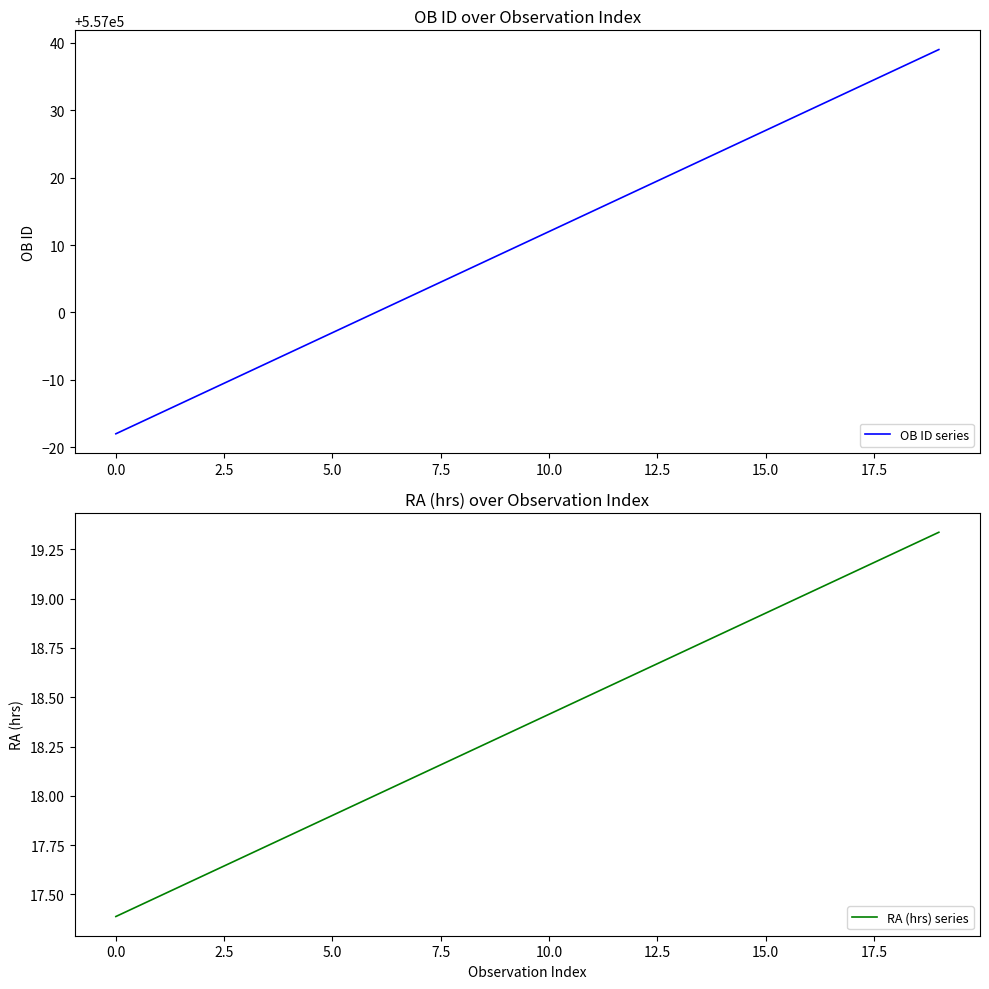

True or false: RA (hrs) series and OB ID series cross at least once.

False